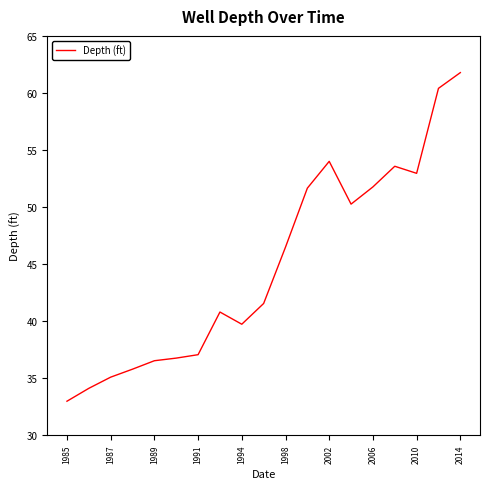

What is the smallest value displayed?

33.0